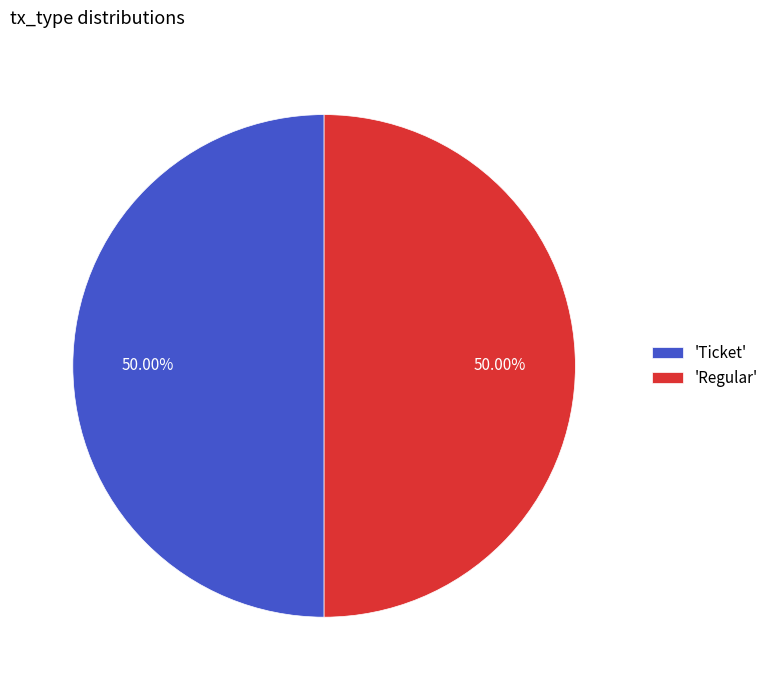

Is the sum of 'Ticket' and 'Regular' greater than half?

Yes